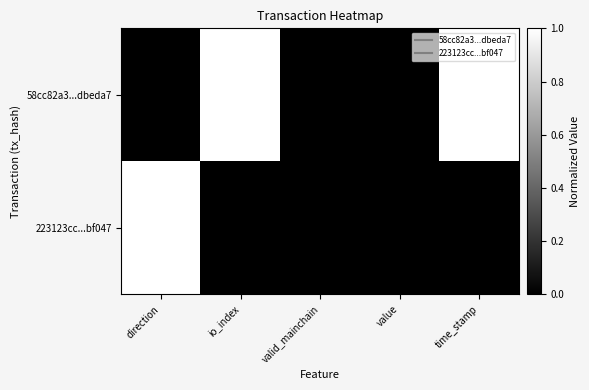

At direction, list the series in order from smallest to largest.

58cc82a3...dbeda7, 223123cc...bf047